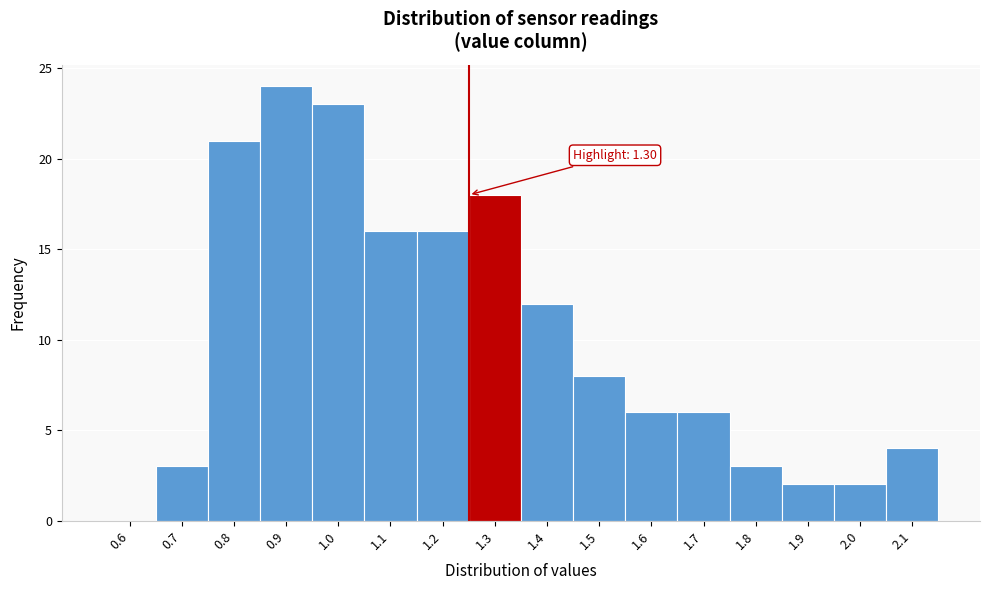

Reading left to right, what are all the values shown in this chart?

0.6=0	0.7=3	0.8=21	0.9=24	1.0=23	1.1=16	1.2=16	1.3=18	1.4=12	1.5=8	1.6=6	1.7=6	1.8=3	1.9=2	2.0=2	2.1=4